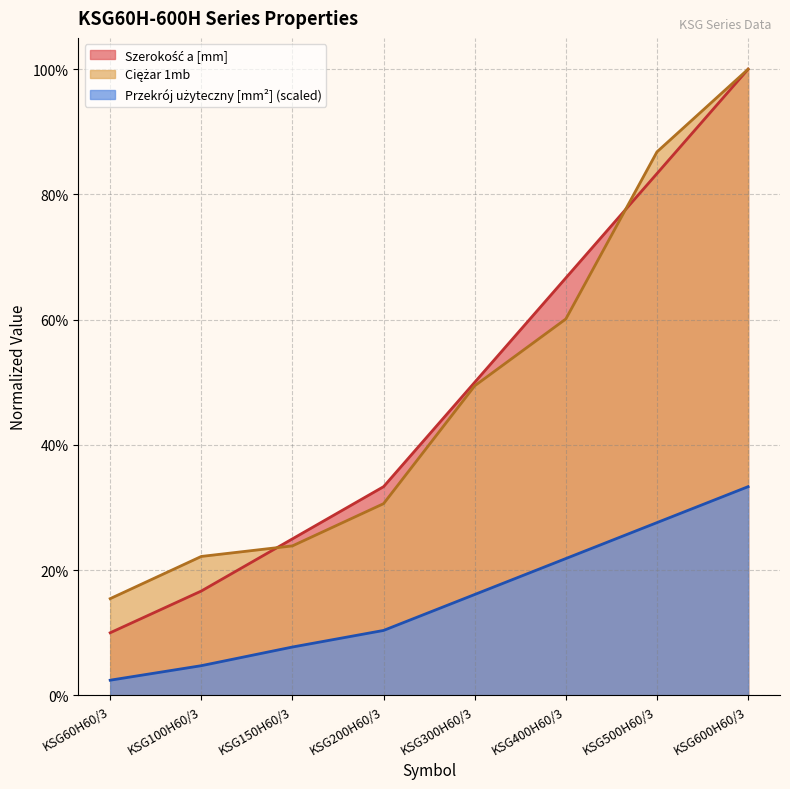

Reading left to right, extract all data points from this chart.

Szerokość a [mm]: KSG60H60/3=0.1	KSG100H60/3=0.2	KSG150H60/3=0.2	KSG200H60/3=0.3	KSG300H60/3=0.5	KSG400H60/3=0.7	KSG500H60/3=0.8	KSG600H60/3=1.0
Ciężar 1mb: KSG60H60/3=0.2	KSG100H60/3=0.2	KSG150H60/3=0.2	KSG200H60/3=0.3	KSG300H60/3=0.5	KSG400H60/3=0.6	KSG500H60/3=0.9	KSG600H60/3=1.0
Przekrój użyteczny [mm2]: KSG60H60/3=0.0	KSG100H60/3=0.0	KSG150H60/3=0.1	KSG200H60/3=0.1	KSG300H60/3=0.2	KSG400H60/3=0.2	KSG500H60/3=0.3	KSG600H60/3=0.3